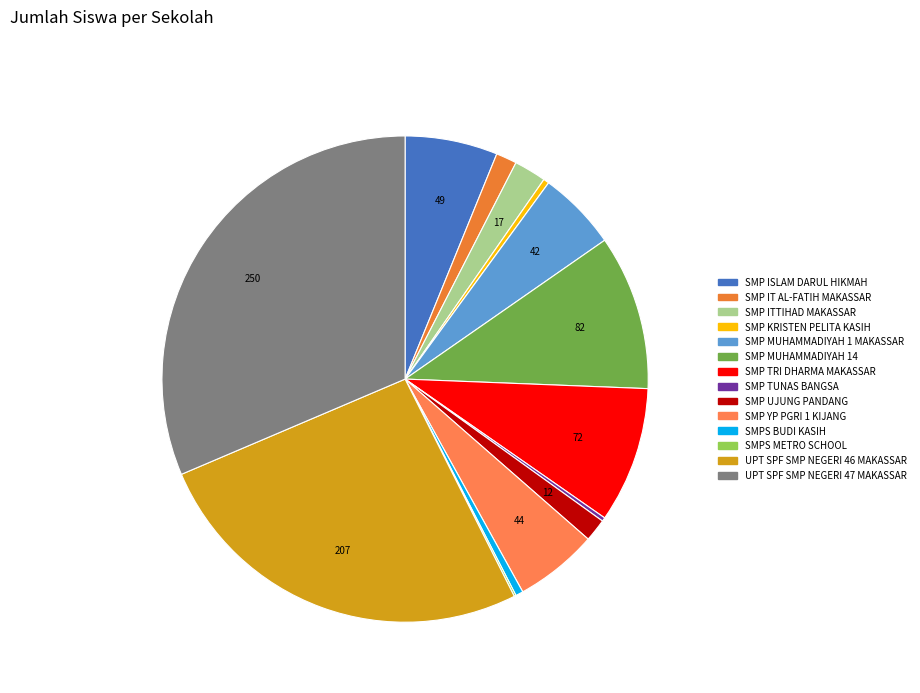

How many slices are in this pie chart?

14